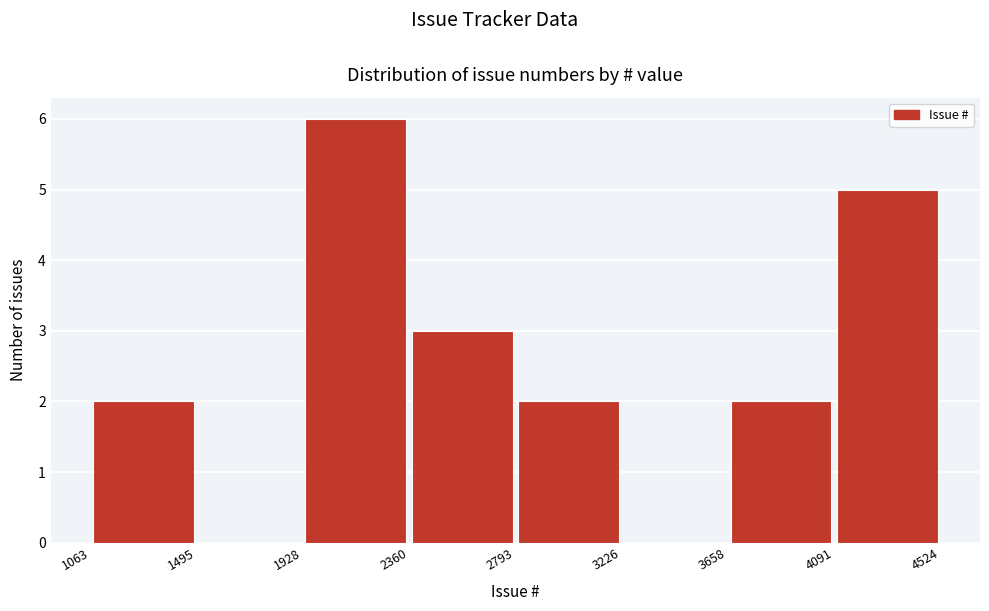

Reading left to right, list every bar in this chart as the range it spans on the x-axis followed by its height. The values are not printed on the chart, so give them approximately, as read against the axis.

1063 to 1495: 2
1495 to 1928: 0
1928 to 2360: 6
2360 to 2793: 3
2793 to 3226: 2
3226 to 3658: 0
3658 to 4091: 2
4091 to 4524: 5